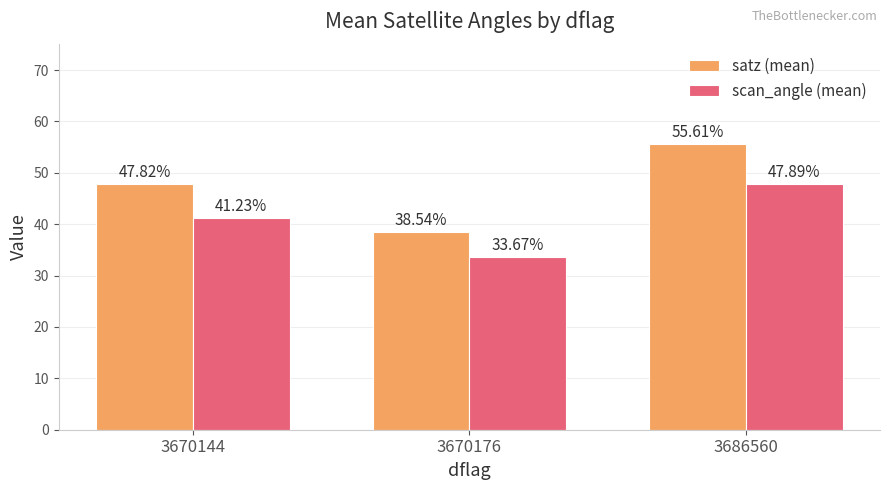

Where does the satz (mean) series first go above 47?

3670144